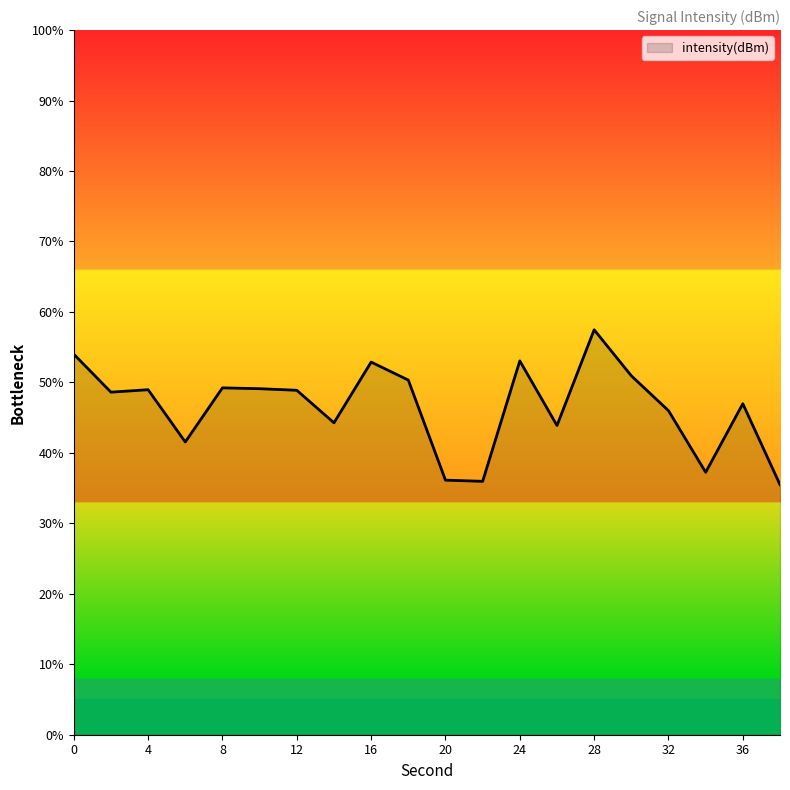

What is the difference between the maximum and minimum values?

22.0